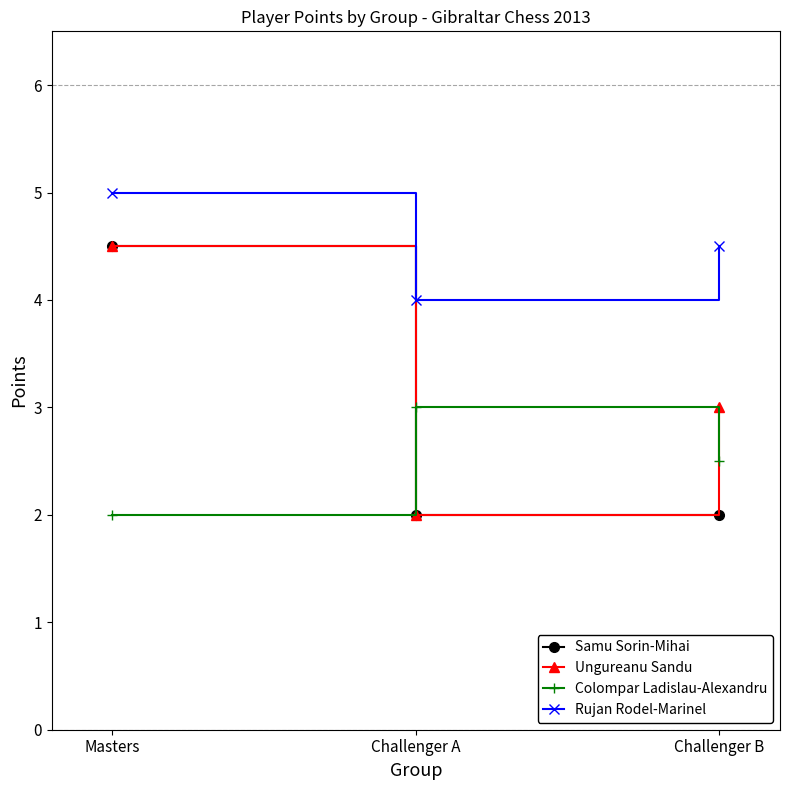

What is the difference between the highest and lowest values at Challenger A?

2.0